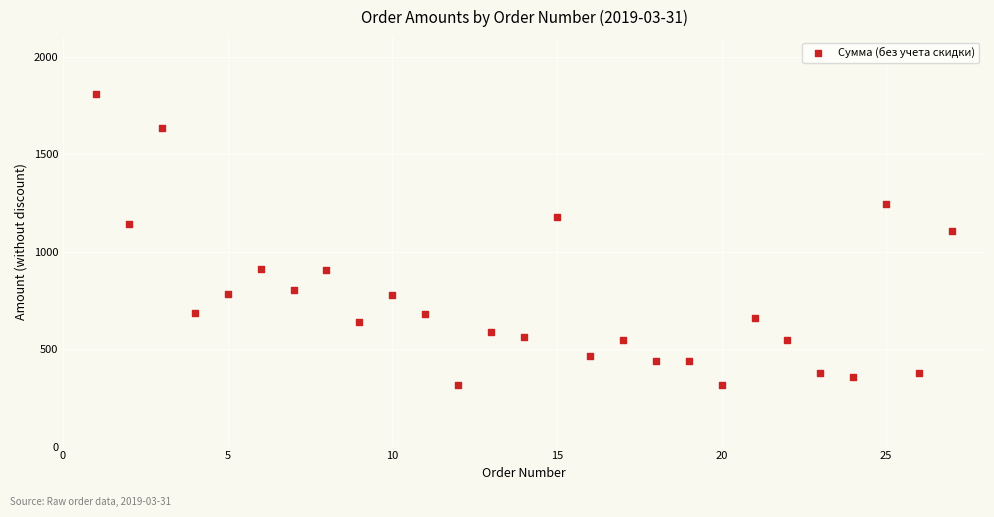

What Y value in the scatter plot is closest to 1061?

1105